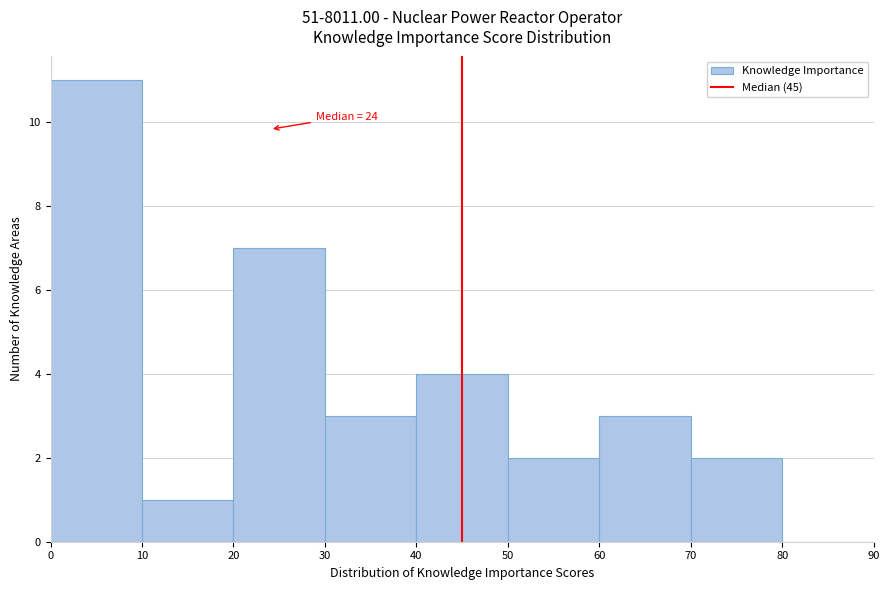

Which range on the x-axis has the tallest bar?

0 to 10